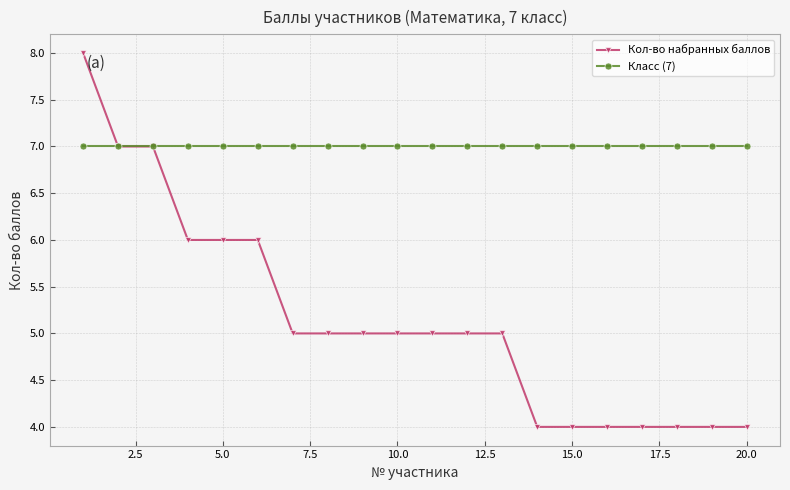

How many lines are shown in the chart?

2